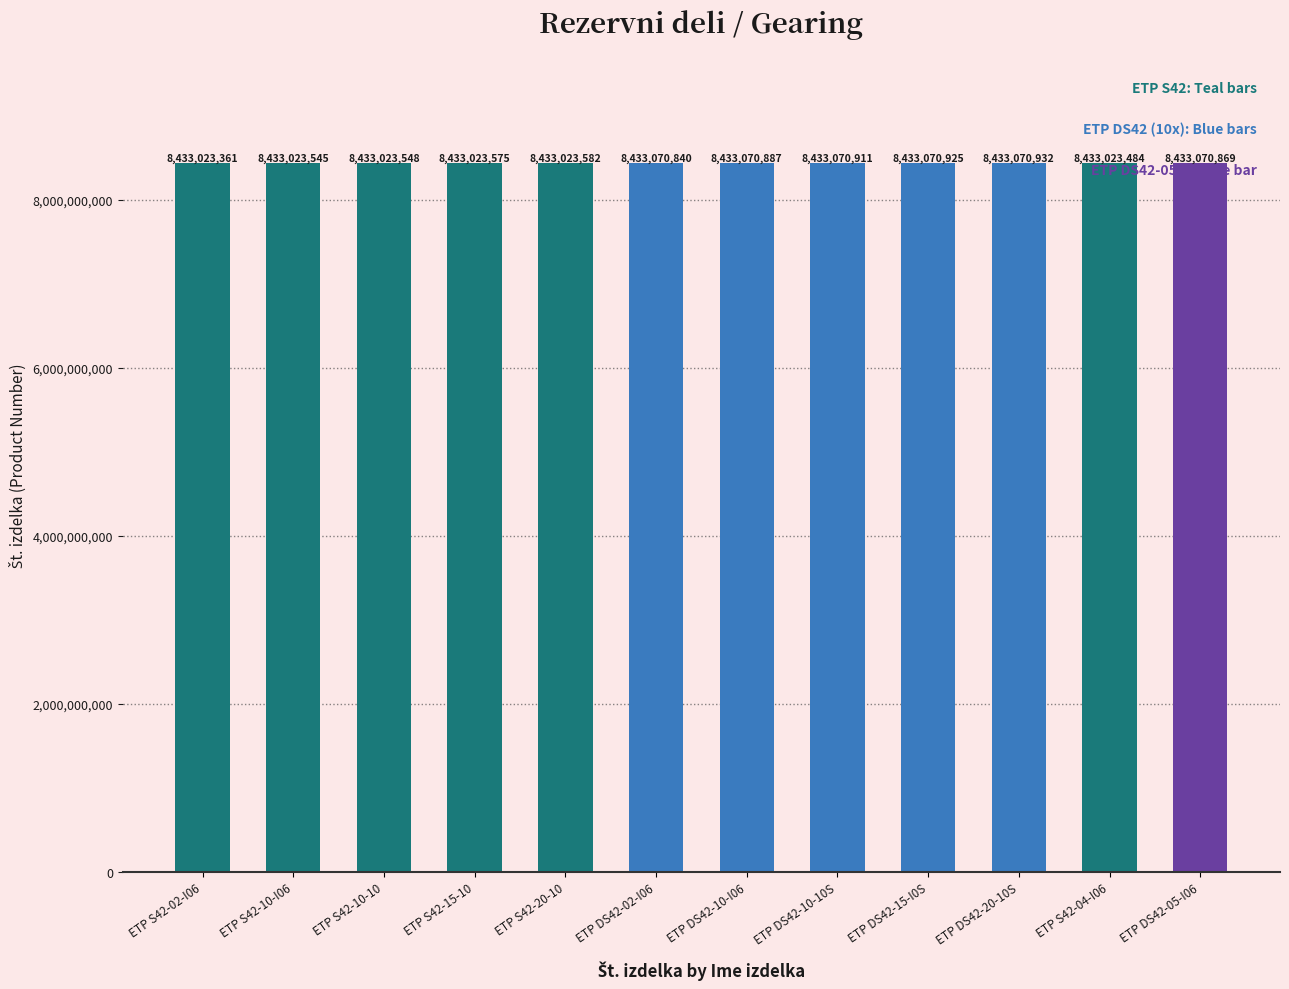

How many categories are shown in the chart?

12